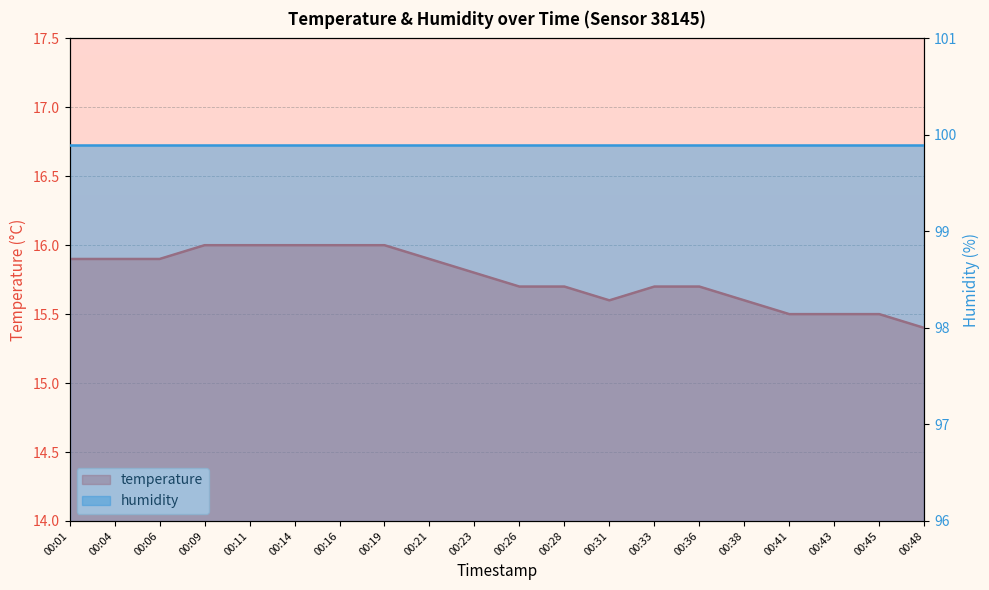

Which category has the lowest value across all series?

00:48